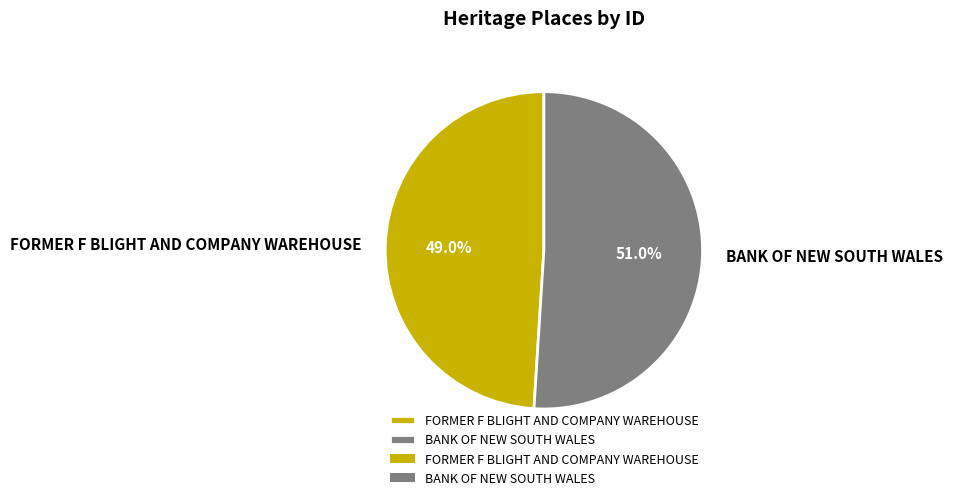

What is the ratio of the value at FORMER F BLIGHT AND COMPANY WAREHOUSE to the value at BANK OF NEW SOUTH WALES?

1.0